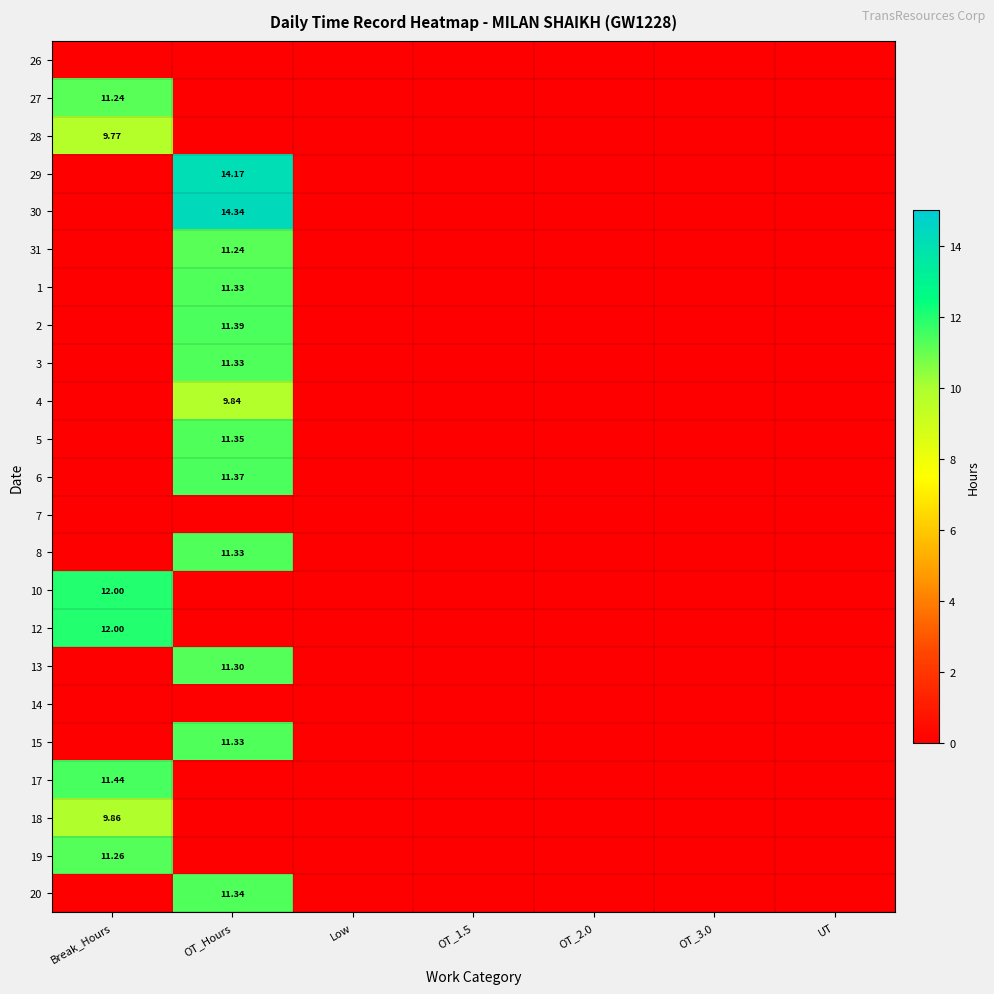

Rank the series at Low from lowest to highest value.

26, 27, 28, 29, 30, 31, 1, 2, 3, 4, 5, 6, 7, 8, 10, 12, 13, 14, 15, 17, 18, 19, 20